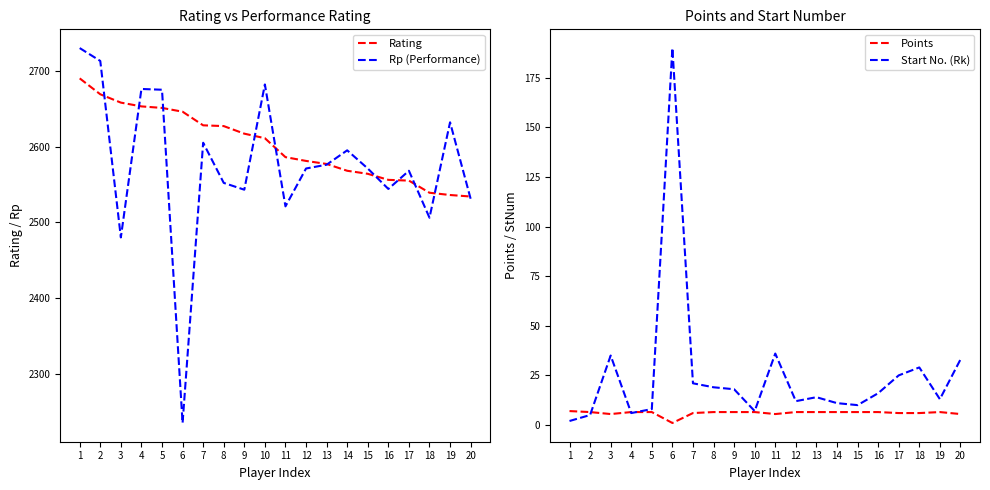

At which category does Rp (Performance) reach its first local valley?

3